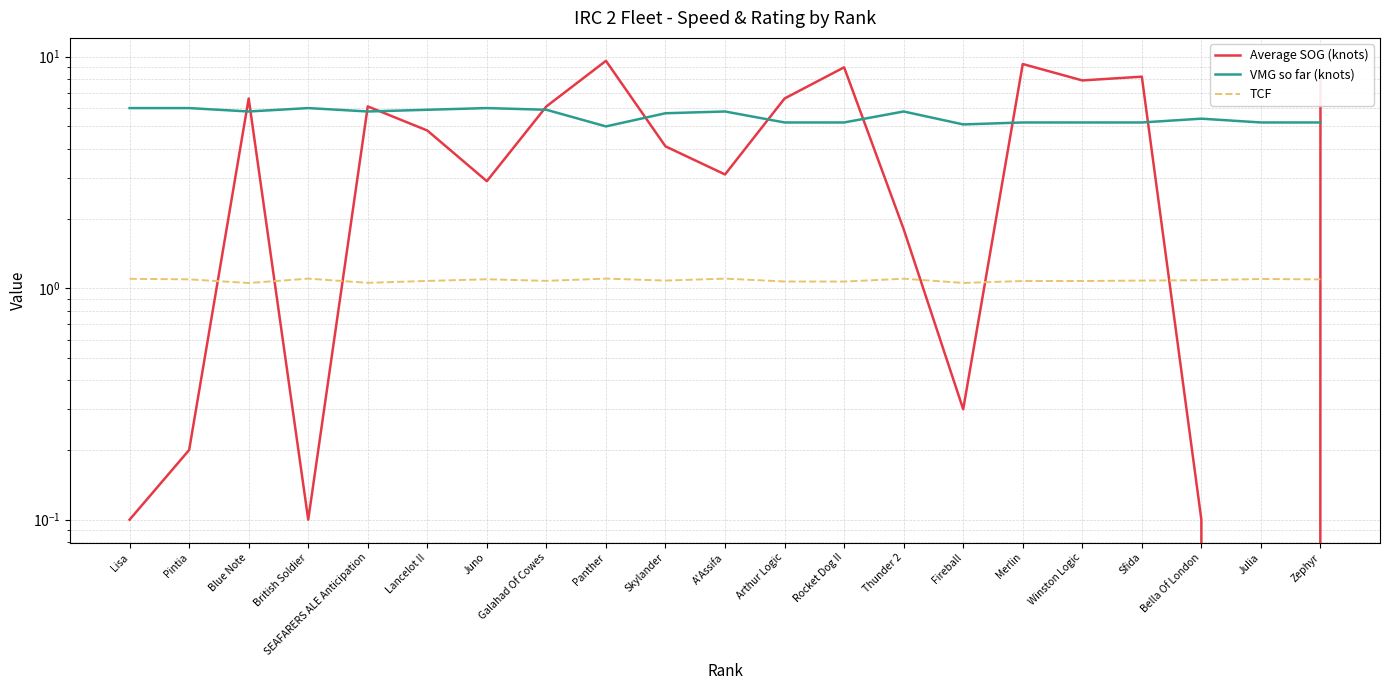

Where do VMG so far (knots) and Average SOG (knots) first cross each other?

Pintia and Blue Note